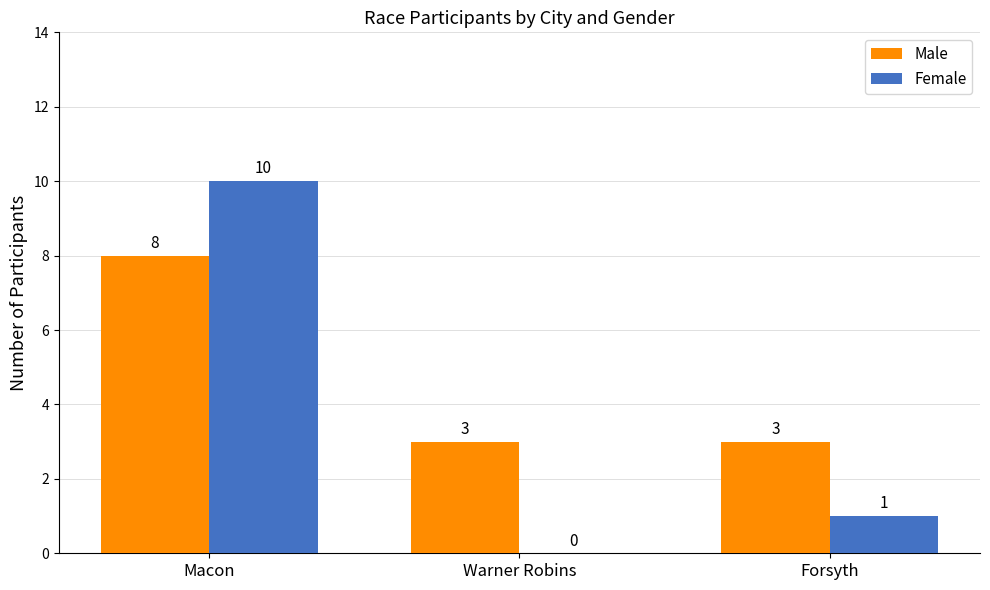

True or false: Male has a value of 4 at Macon.

False